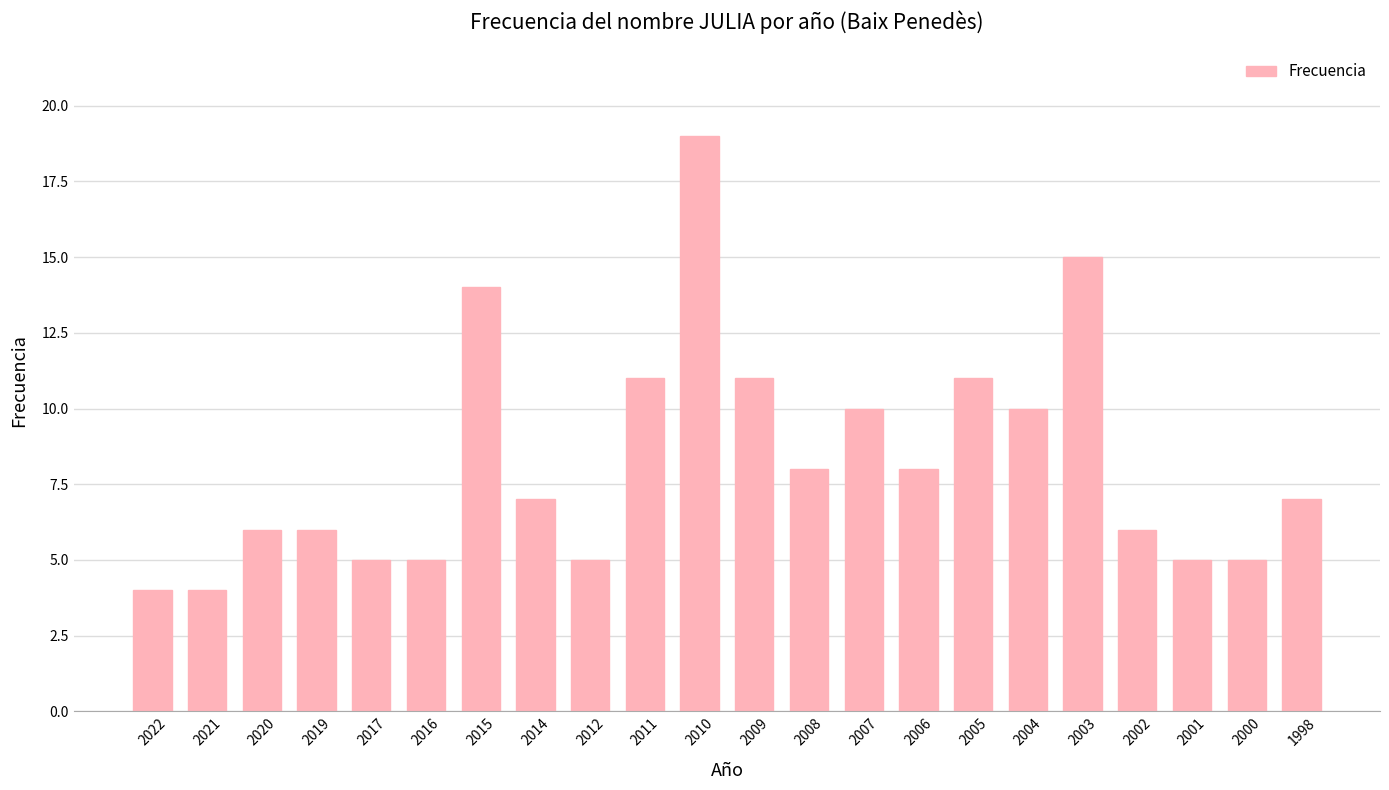

What is the average value?

8